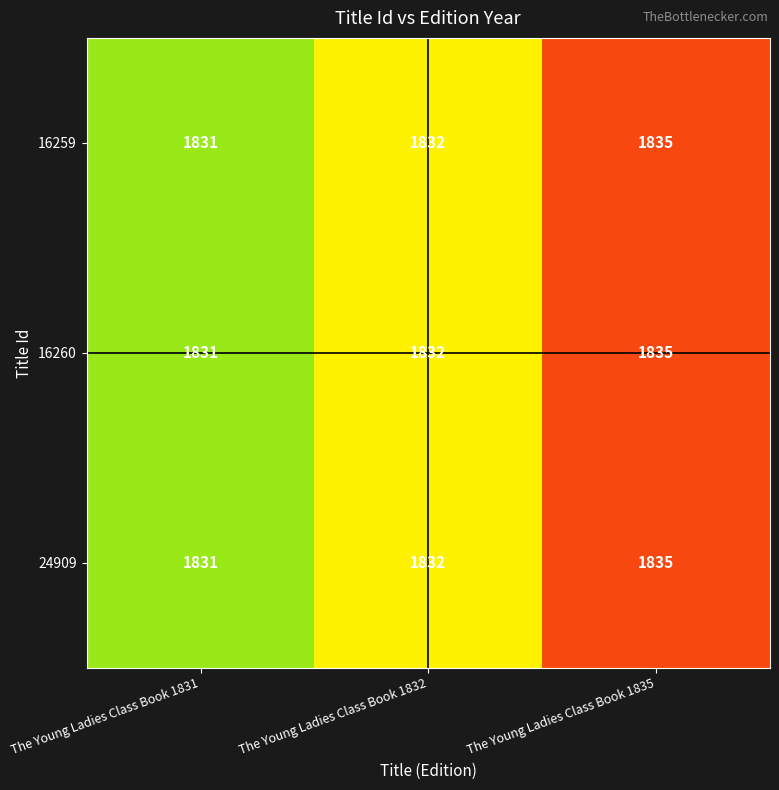

What value does the 16260 series have at The Young Ladies Class Book 1832?

1832